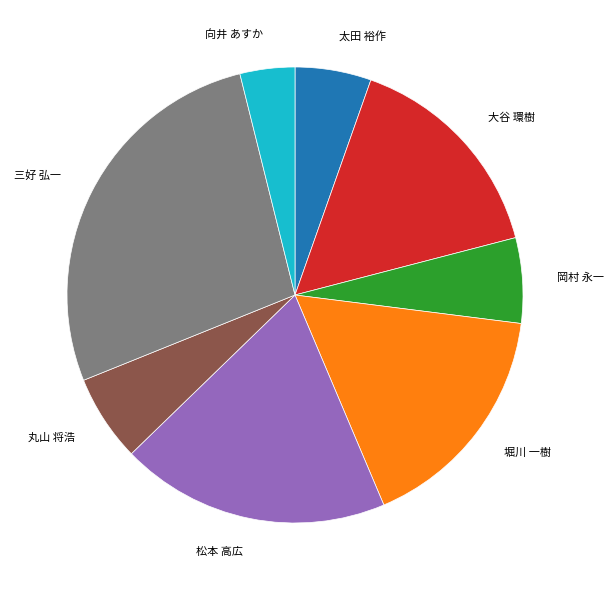

Count the number of slices in the pie.

8